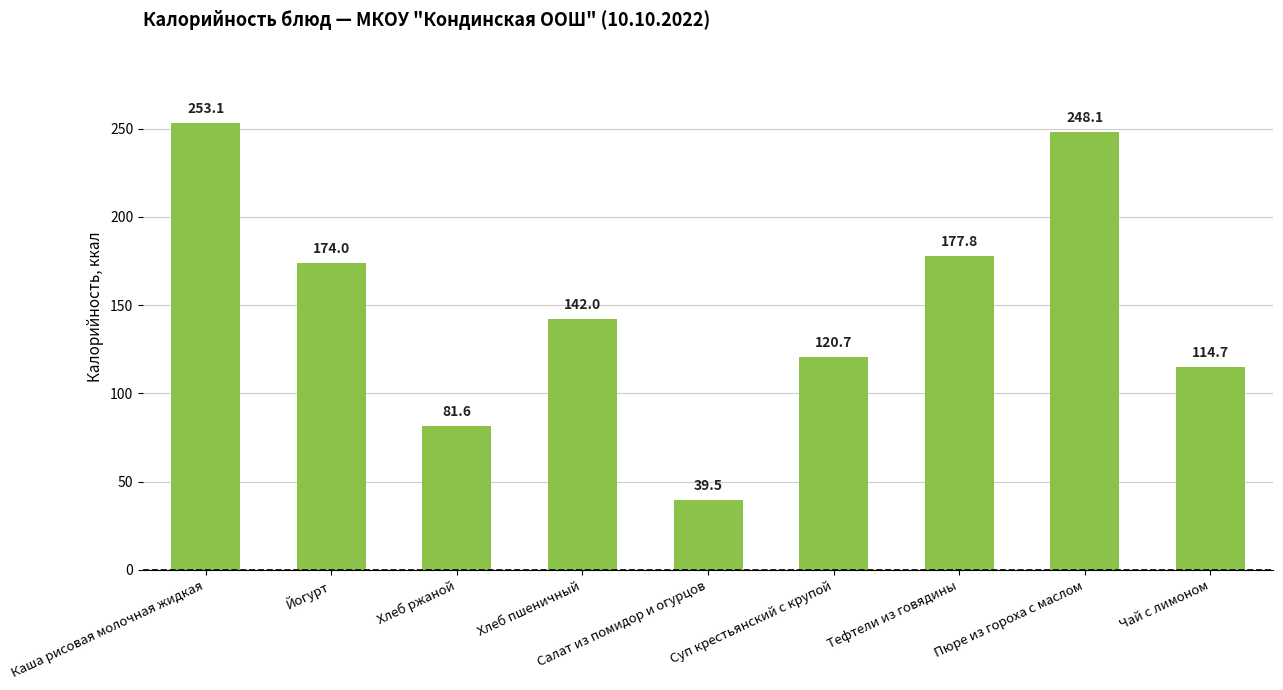

Reading left to right, transcribe all the data shown in this chart.

253.1	174.0	81.6	142.0	39.5	120.7	177.8	248.1	114.7